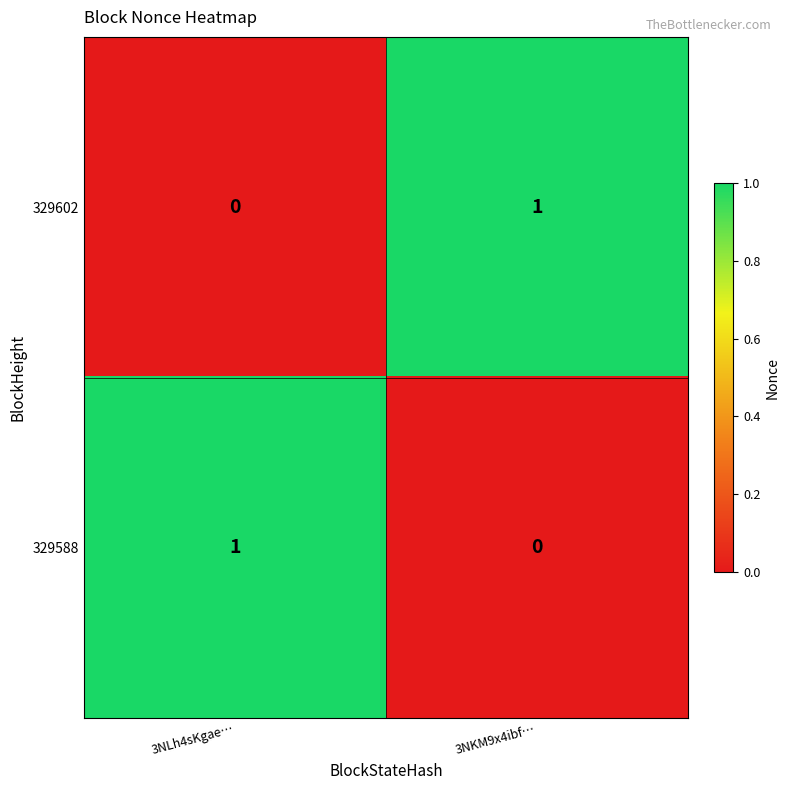

List the labels in order of 329602 value, smallest first.

3NLh4sKgae…, 3NKM9x4ibf…